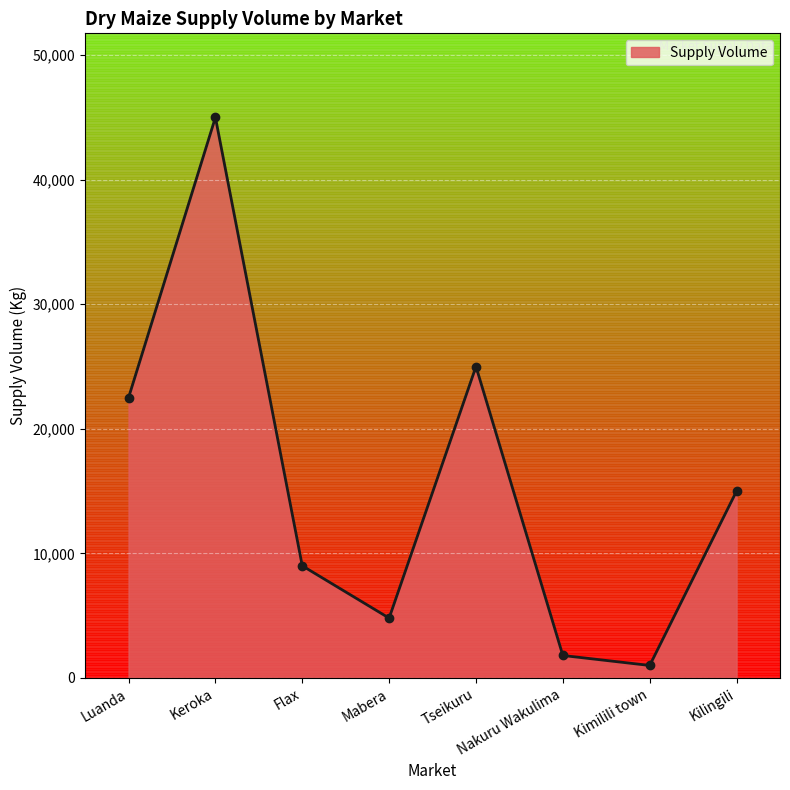

What value does the data have at Kimilili town, to the nearest 100?

1000